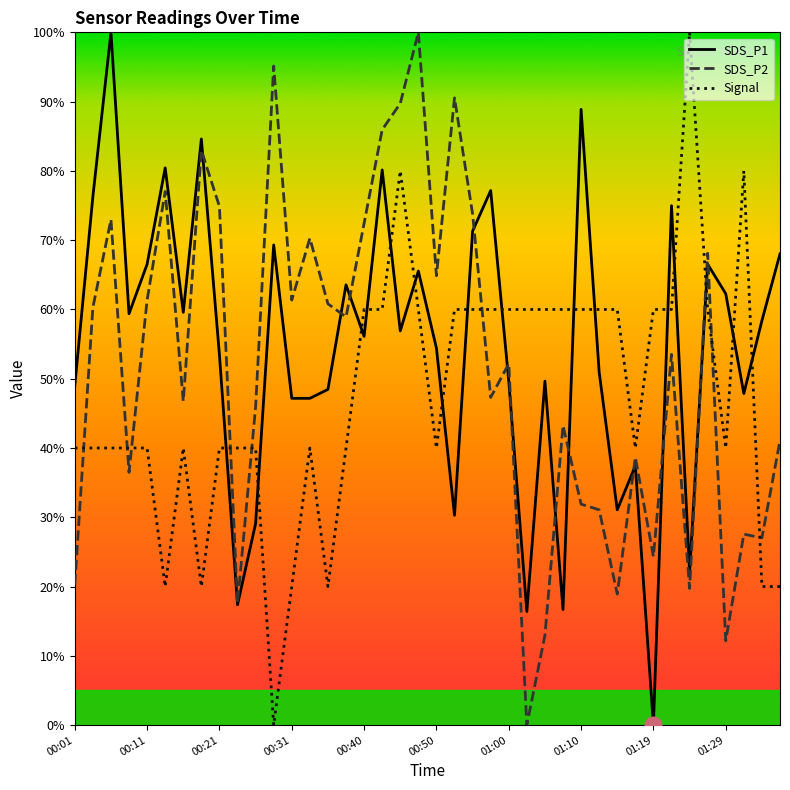

True or false: SDS_P2 and Signal intersect in this chart.

True